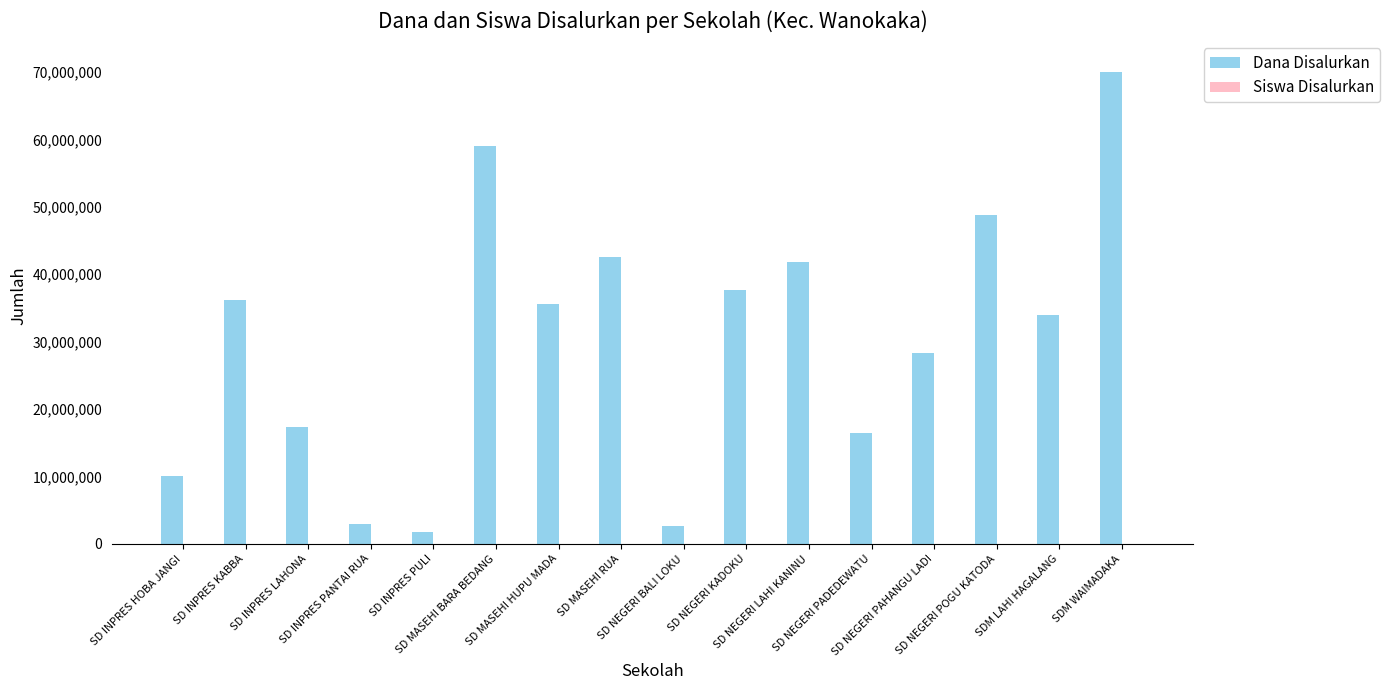

Between SD MASEHI RUA and SDM LAHI HAGALANG, which series saw the biggest shift?

Dana Disalurkan